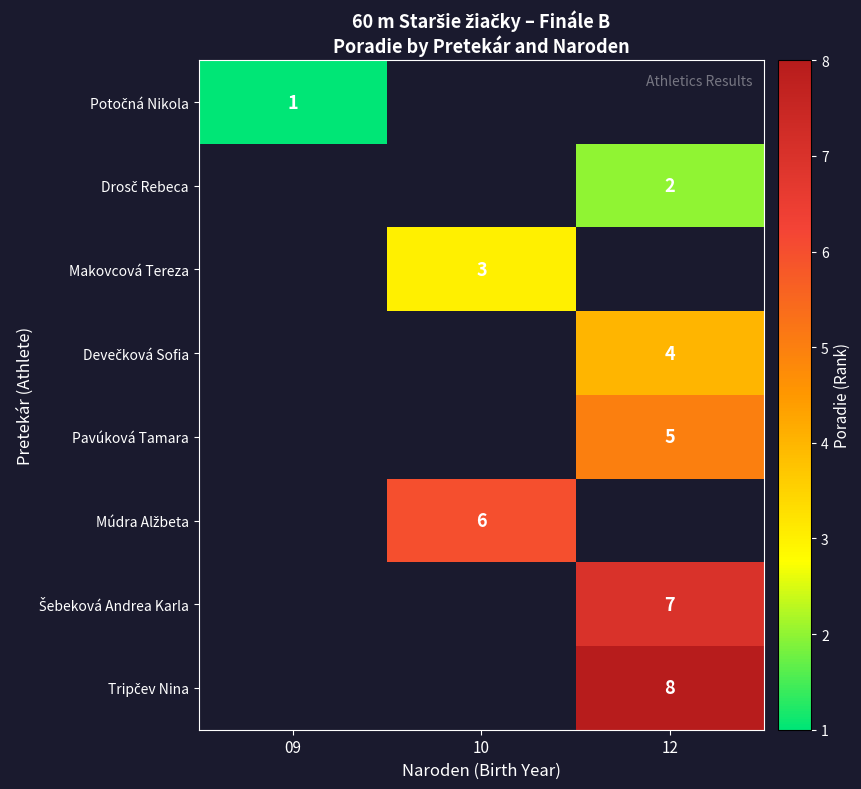

At how many categories does at least one series exceed 7?

1